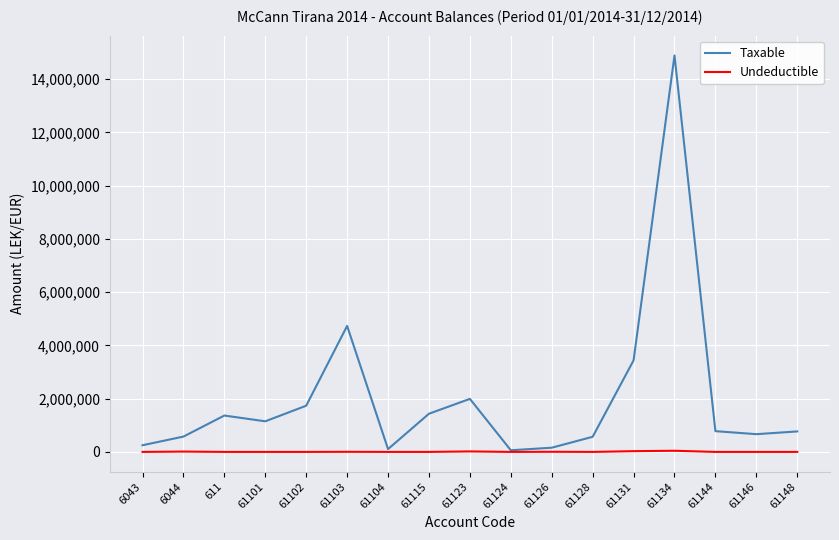

What is the total value across all series at 611?

1366068.5